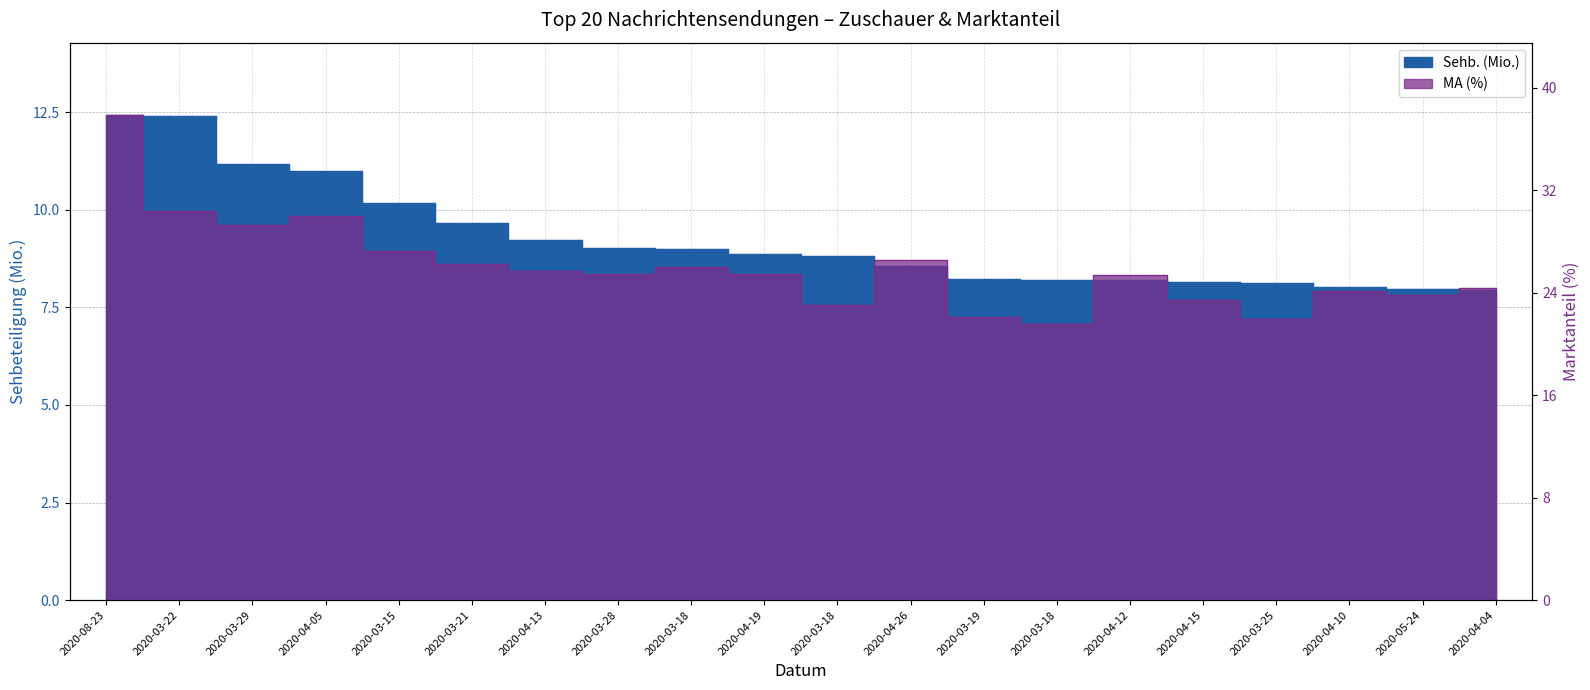

How many values in the MA (%) series exceed 25?

12